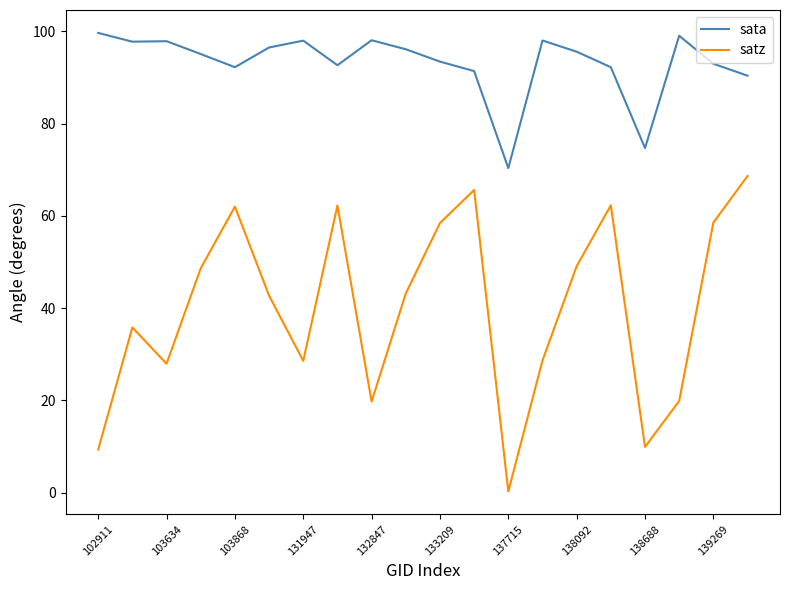

Which series has the largest total across all categories?

sata